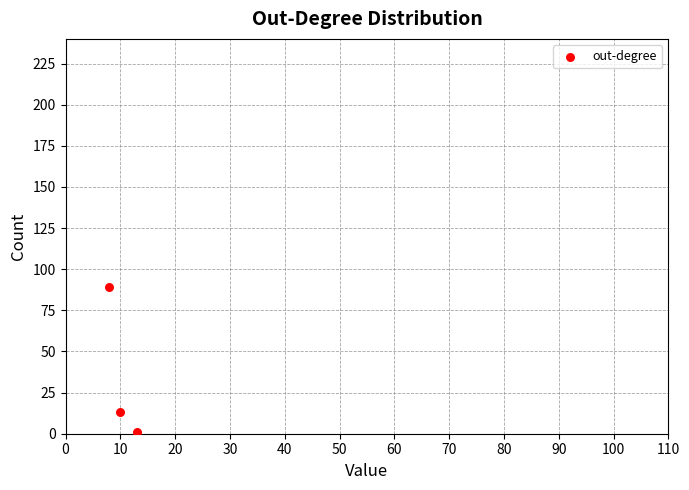

What Y value in the scatter plot is closest to 45?

13